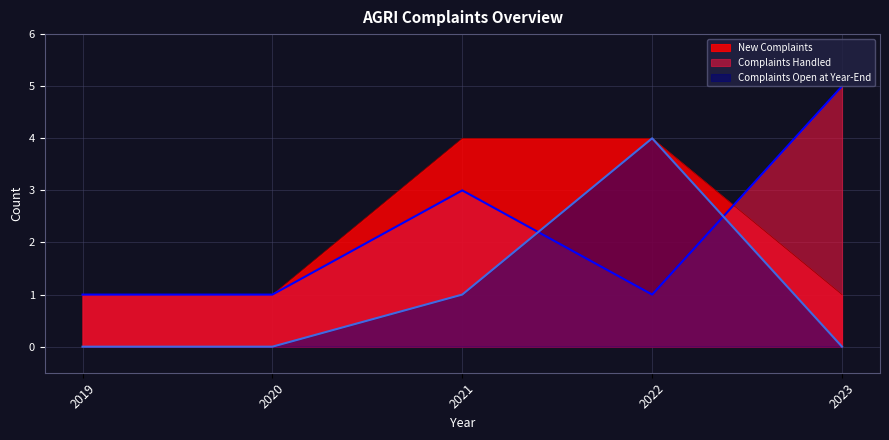

How many series are shown in this chart?

3